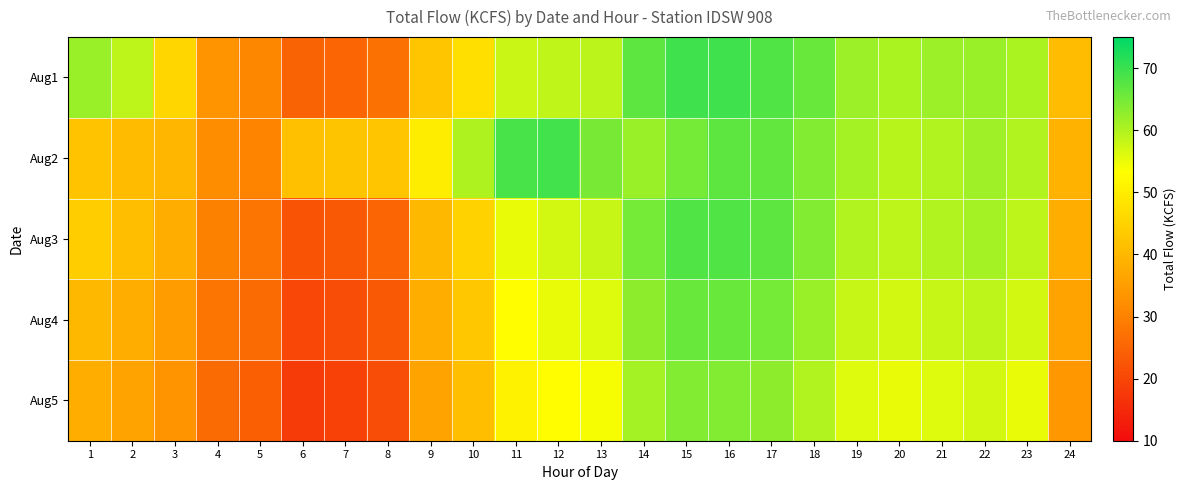

How many categories are shown in the chart?

24